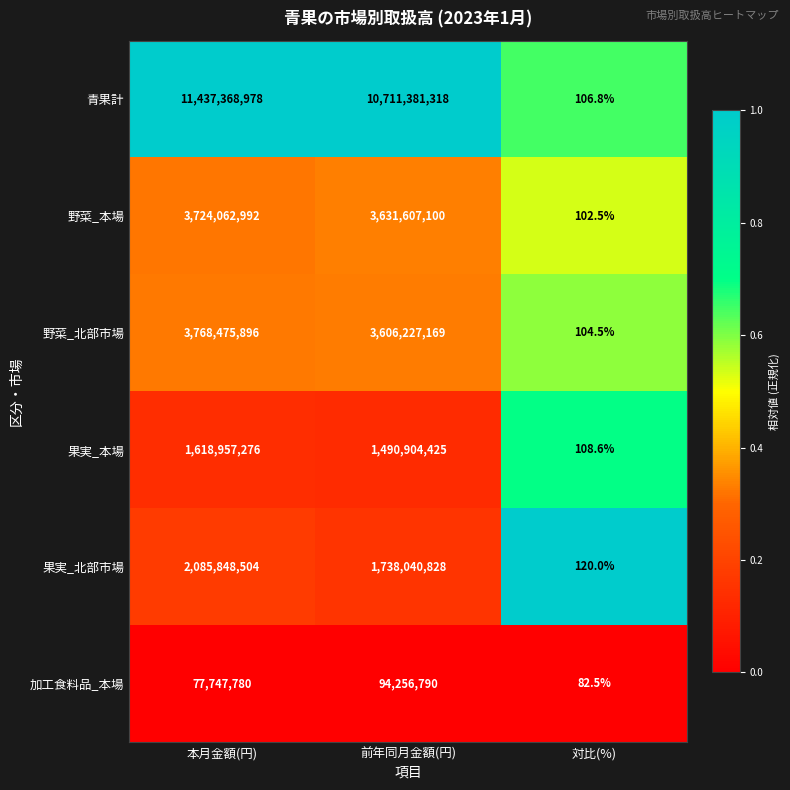

What is the spread (max minus min) of values at 対比(%)?

37.5